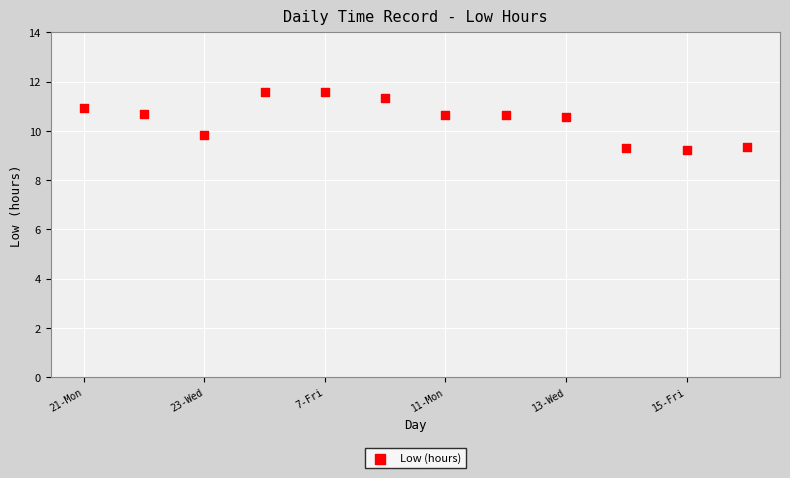

What is the average Y value?

10.5